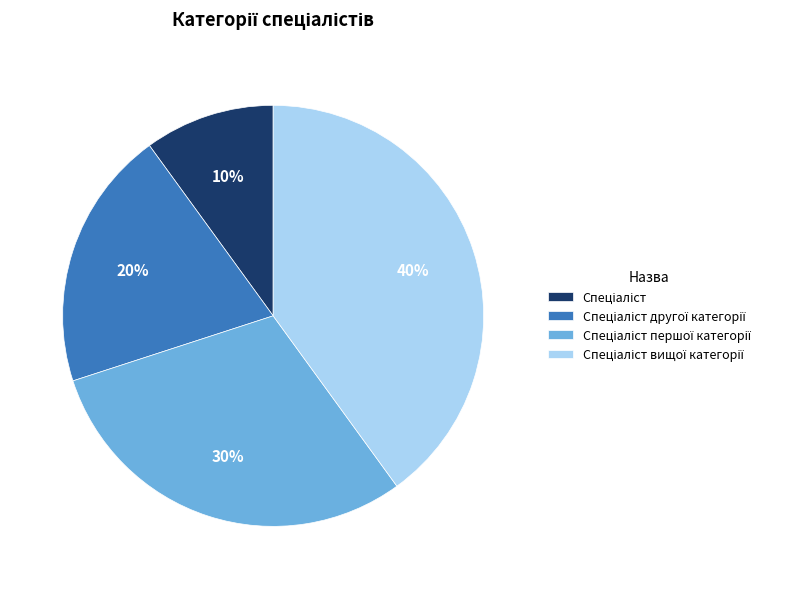

To the nearest percent, what is the difference between the largest and smallest slice percentages?

30%